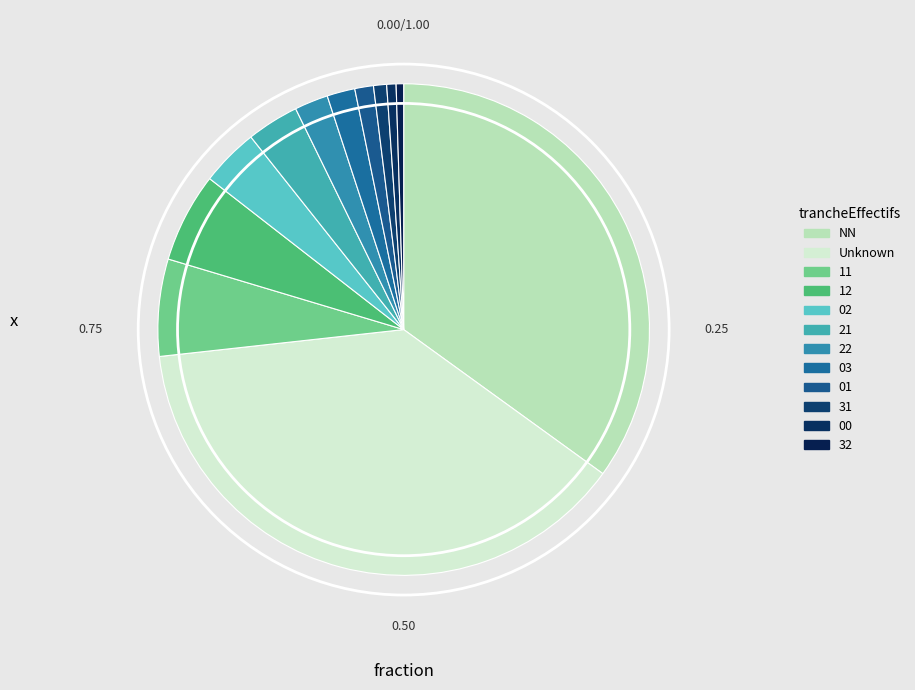

How many slices are in this pie chart?

12